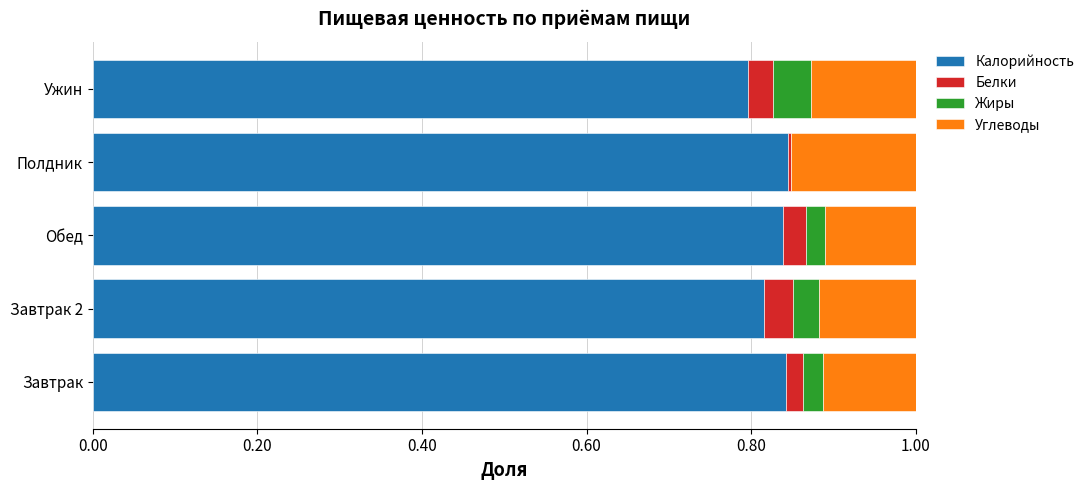

The Калорийность series shows 0.8 at Обед. True or false?

True